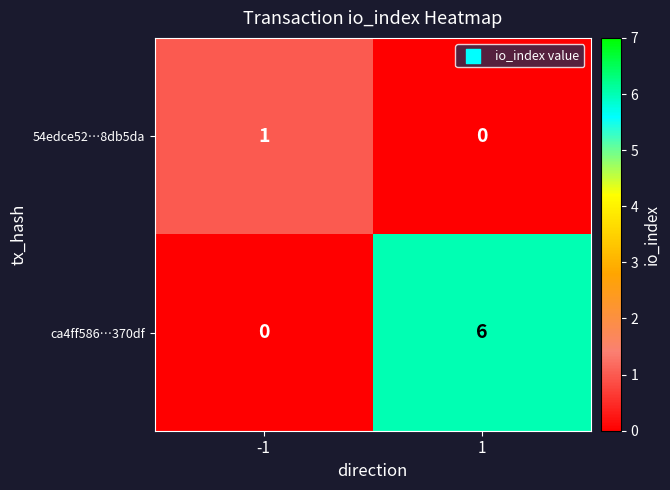

The ca4ff586…370df series shows 6 at 1. True or false?

True